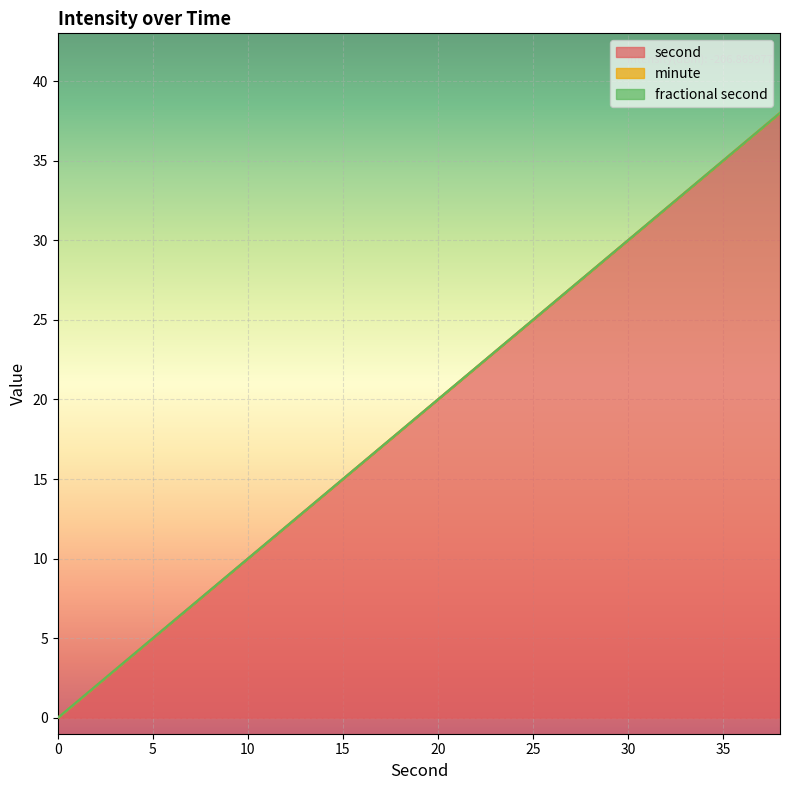

True or false: second has a value of 20 at 20.

True